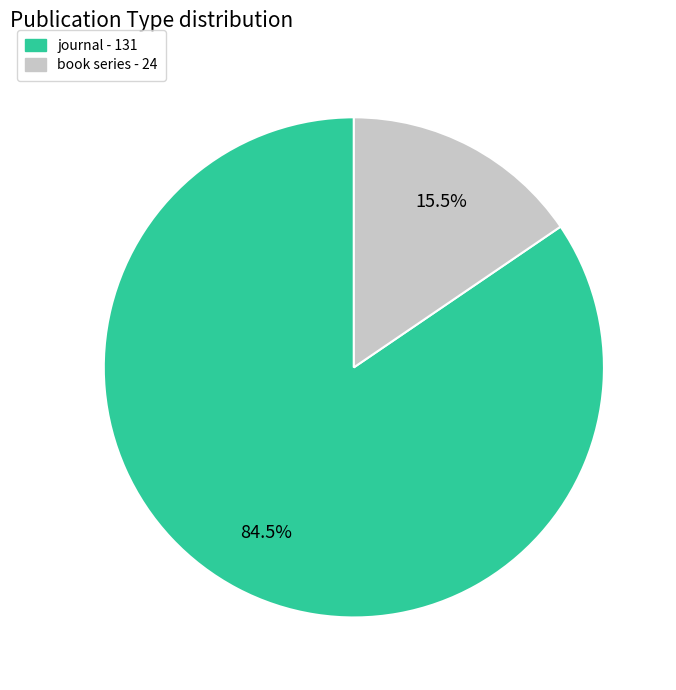

To the nearest percent, what is the combined percentage of book series and journal?

100%